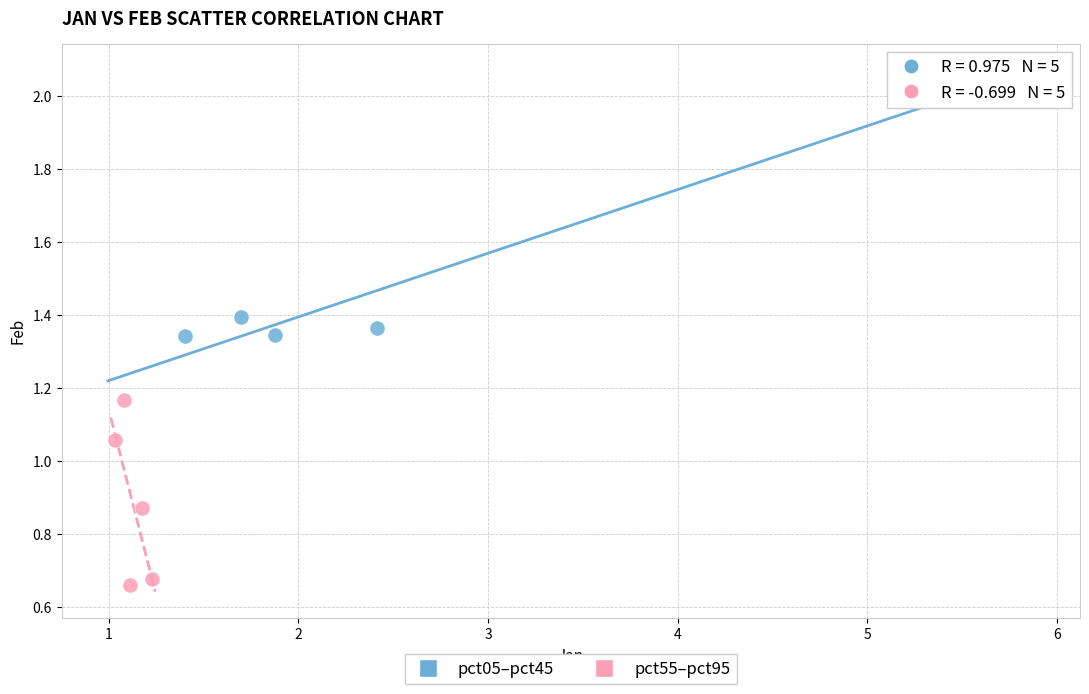

Which series contains the lowest Y value?

pct55–pct95